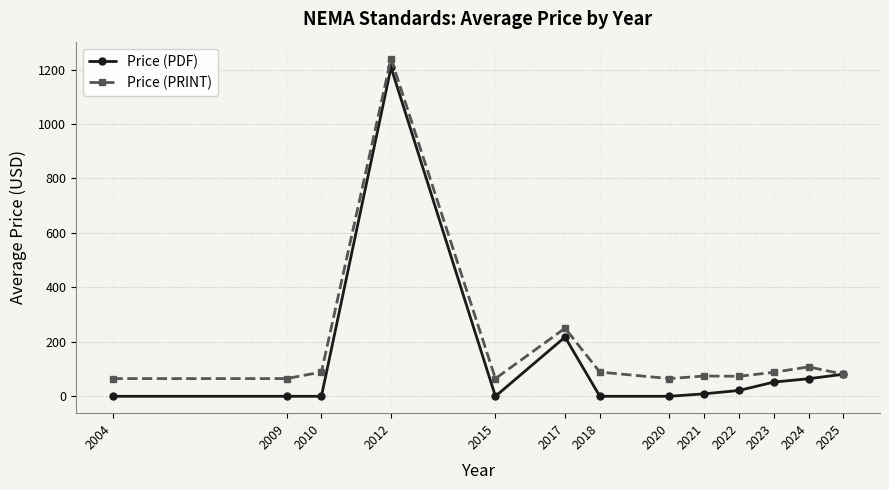

The Price (PRINT) series shows 658.2 at 2012. True or false?

False